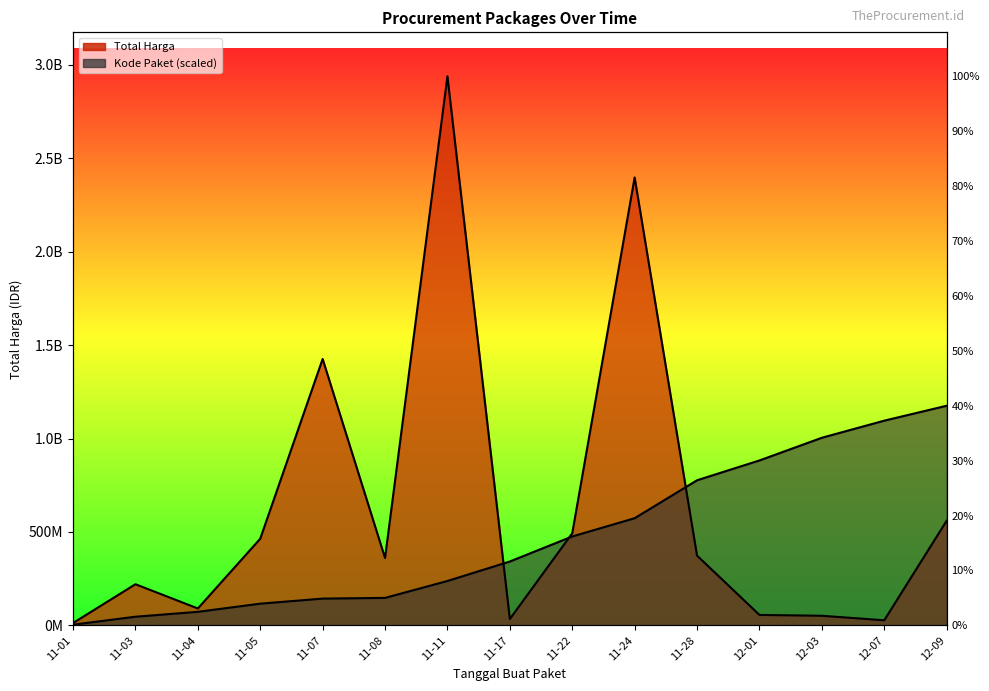

What is the spread (max minus min) of values at 11-24?

1823686842.0